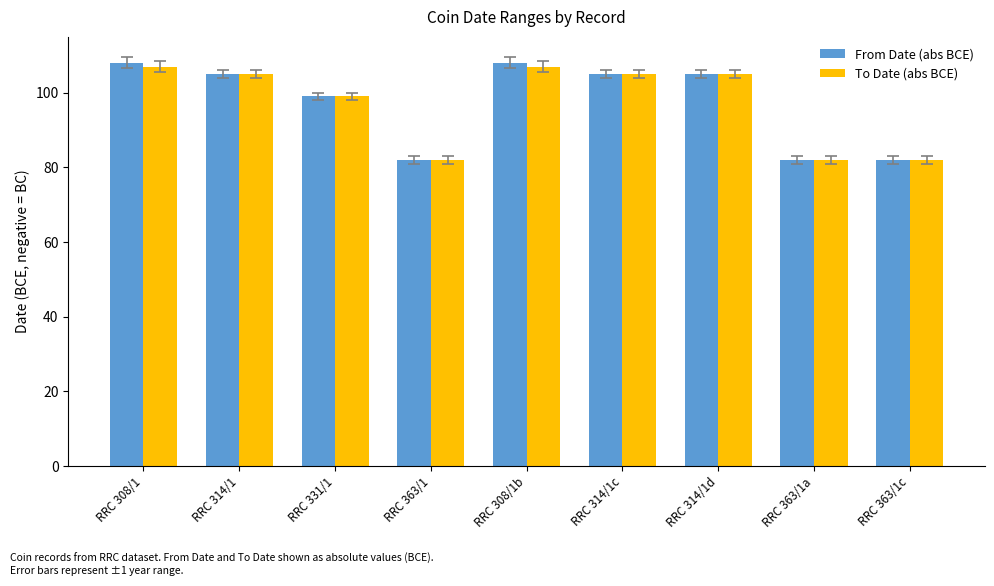

What is the maximum value shown in the chart?

108